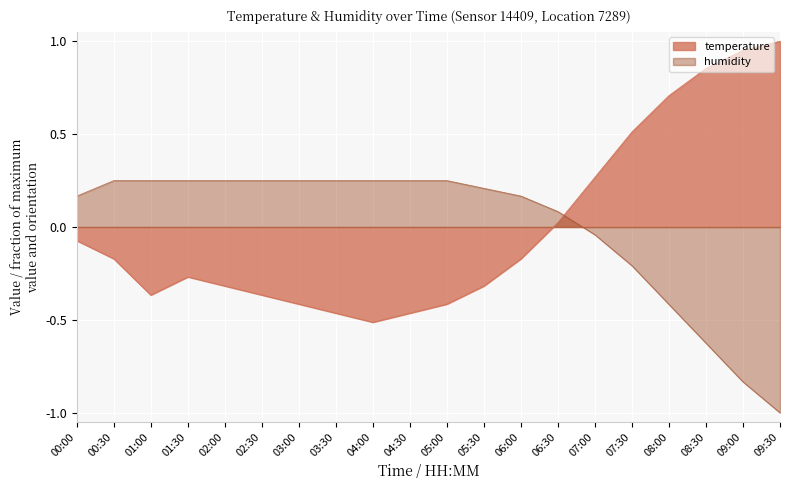

What is the difference between the humidity values at 00:00 and 03:00?

0.1